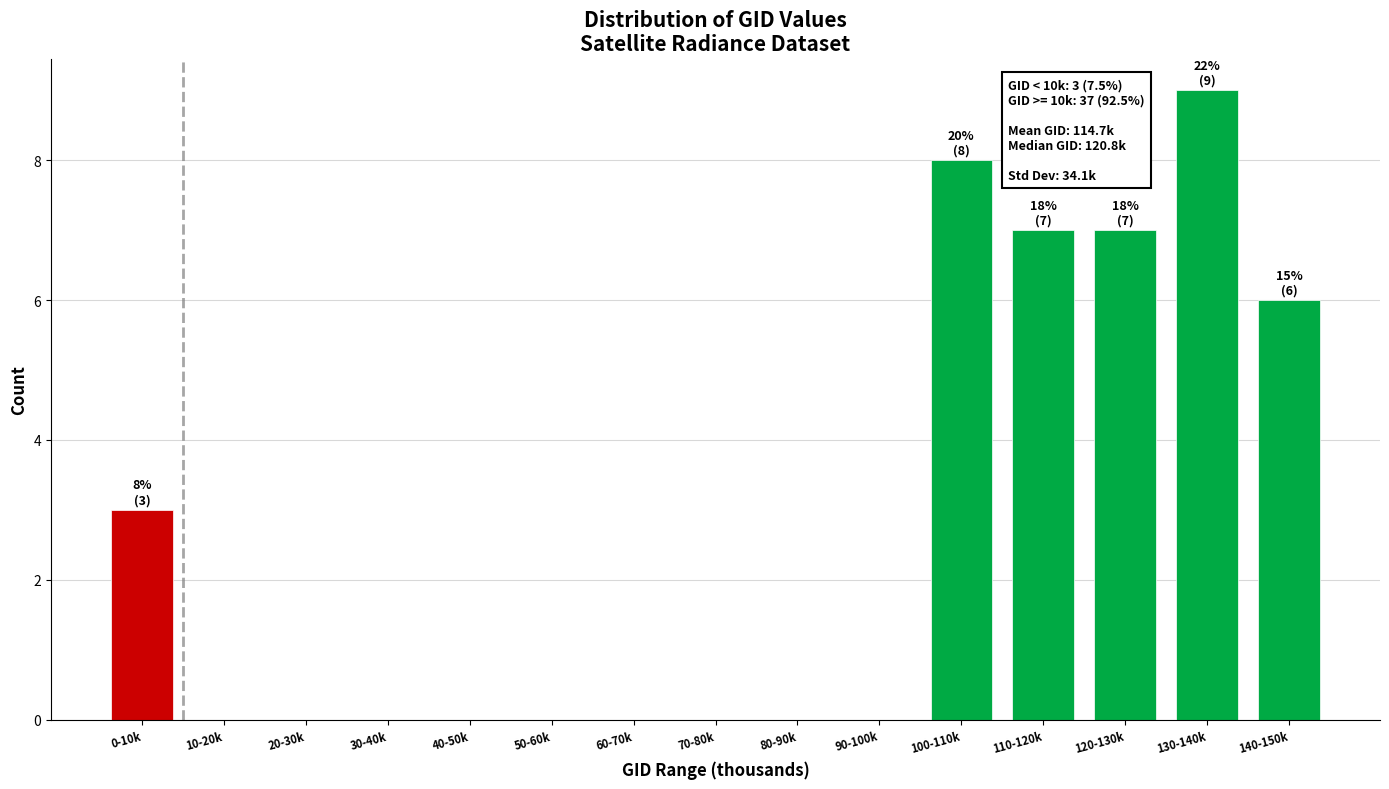

Reading left to right, list all the values displayed in this chart.

0-10k=3	10-20k=0	20-30k=0	30-40k=0	40-50k=0	50-60k=0	60-70k=0	70-80k=0	80-90k=0	90-100k=0	100-110k=8	110-120k=7	120-130k=7	130-140k=9	140-150k=6